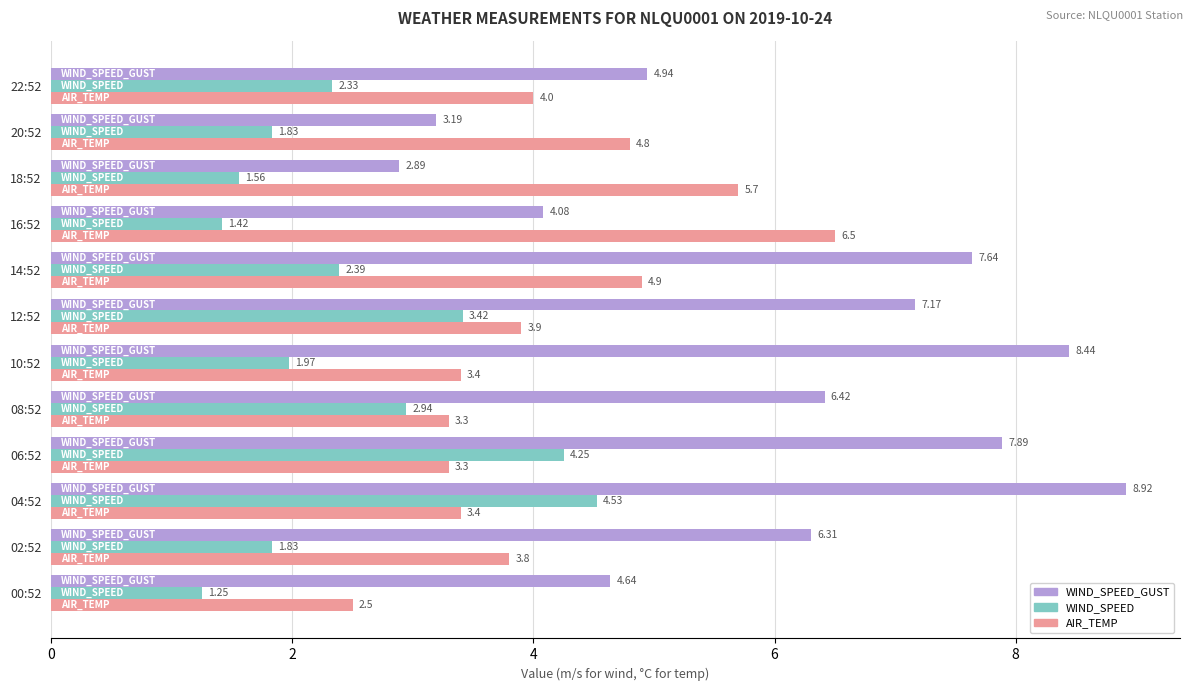

What is the sum of all WIND_SPEED values?

29.7